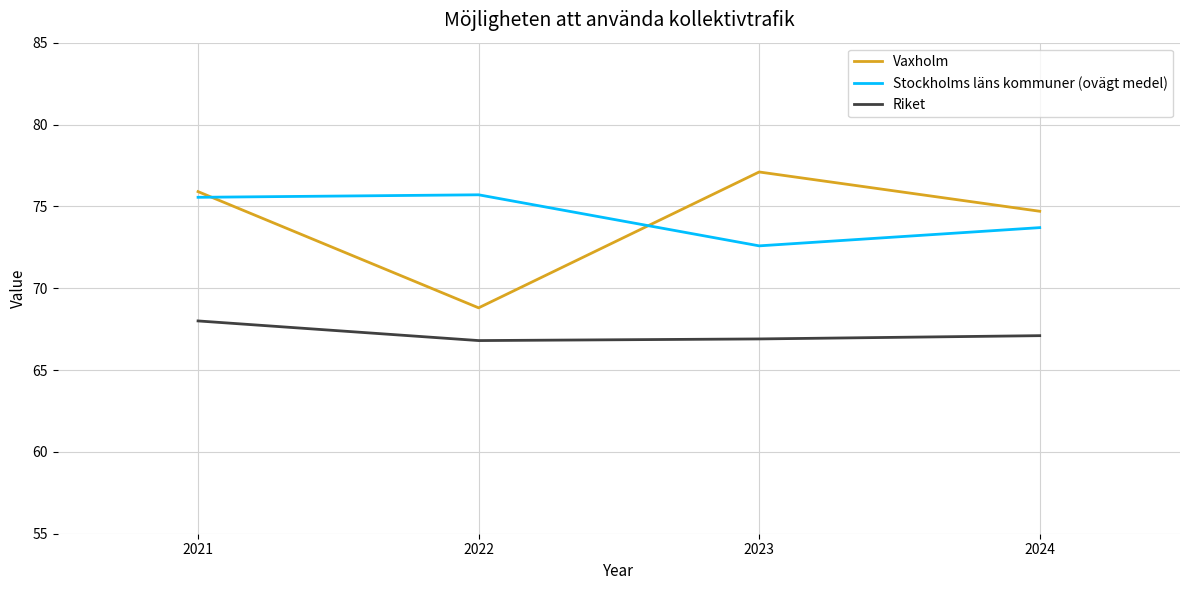

At how many categories does at least one series exceed 75?

3